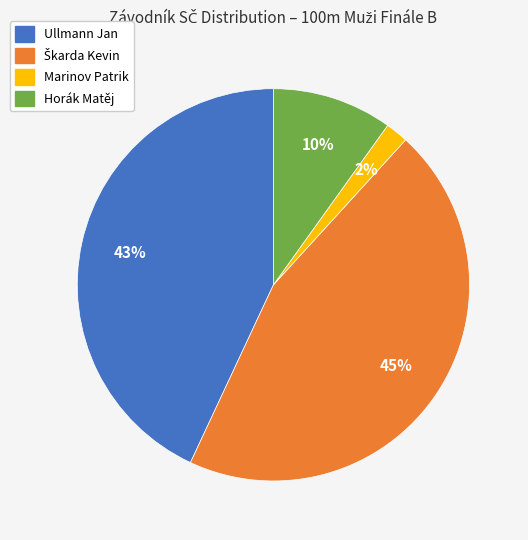

How many slices are in this pie chart?

4